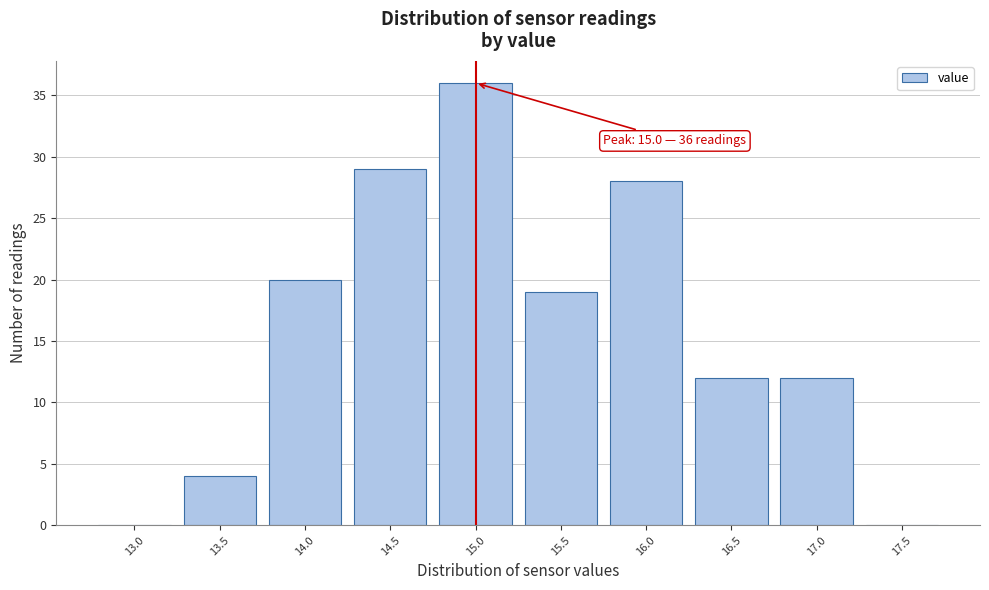

Reading right to left, transcribe all the data shown in this chart.

17.5=0	17.0=12	16.5=12	16.0=28	15.5=19	15.0=36	14.5=29	14.0=20	13.5=4	13.0=0